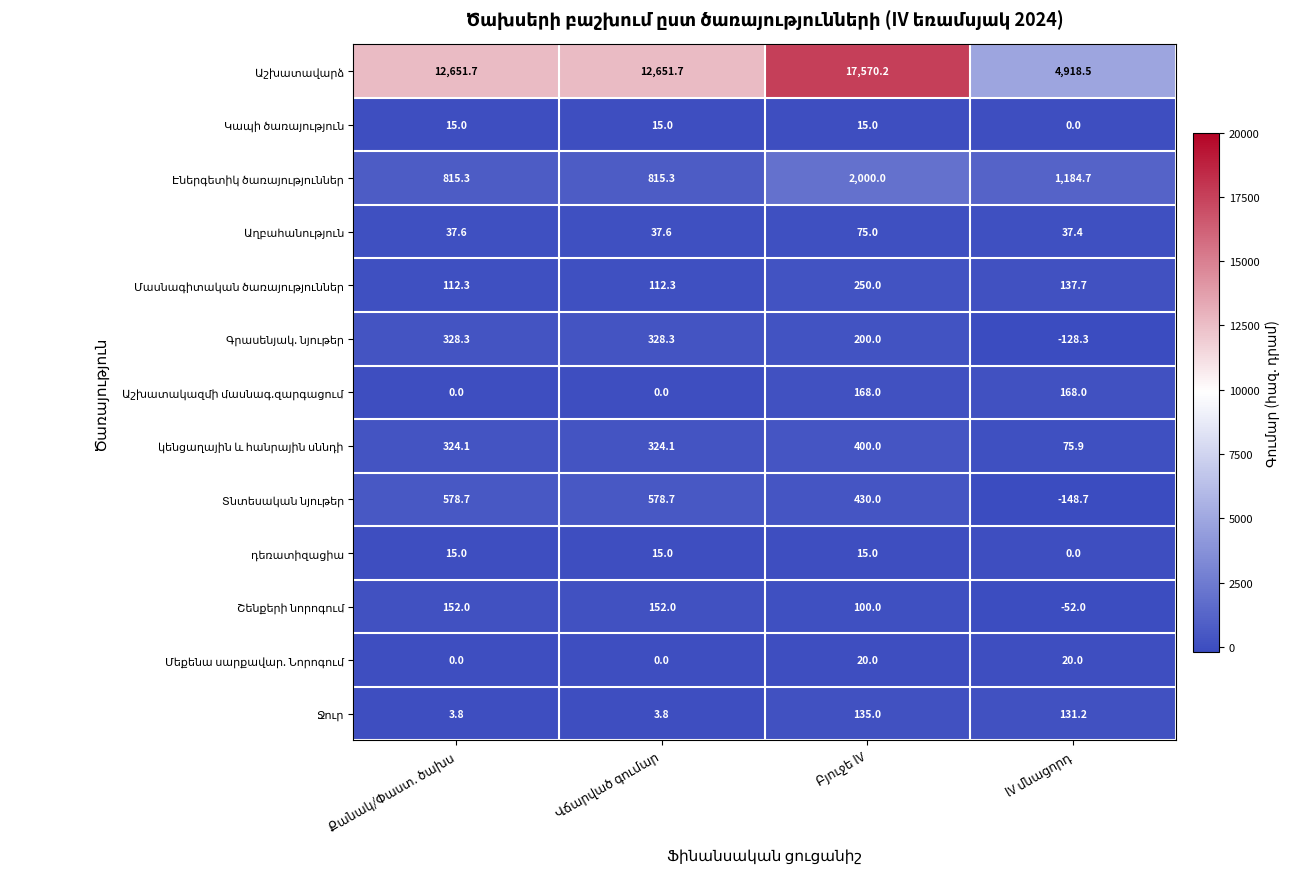

What is the smallest value displayed?

-148.7